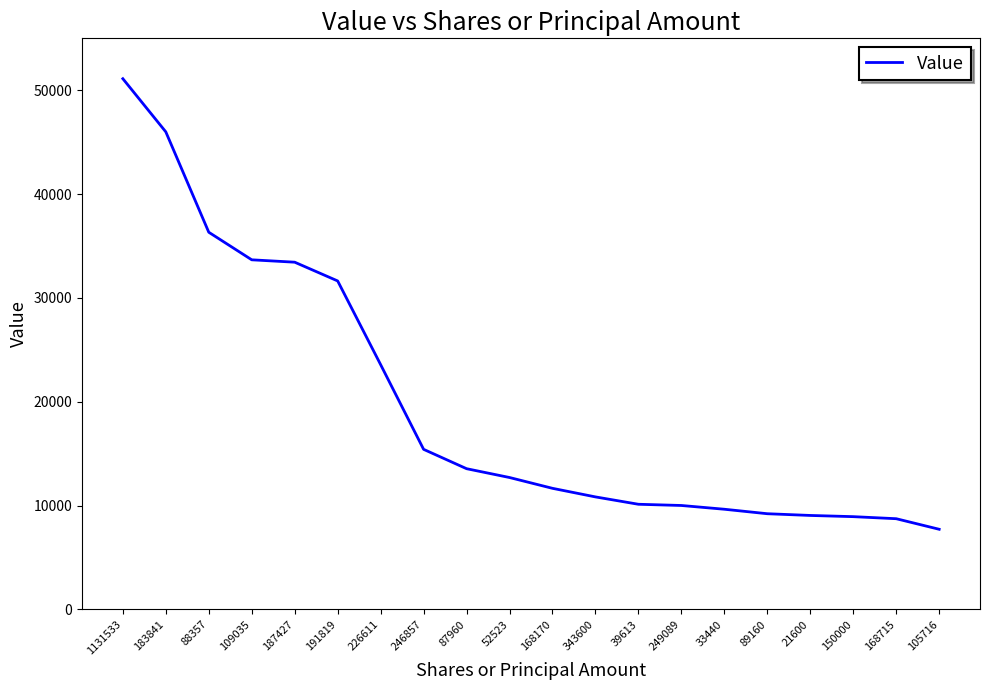

What is the sum of all values?

393249